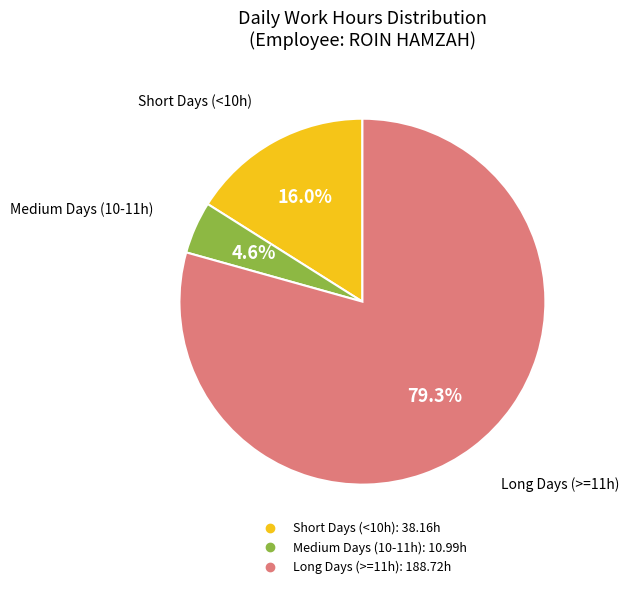

Is there any slice that represents more than half of the pie?

Yes